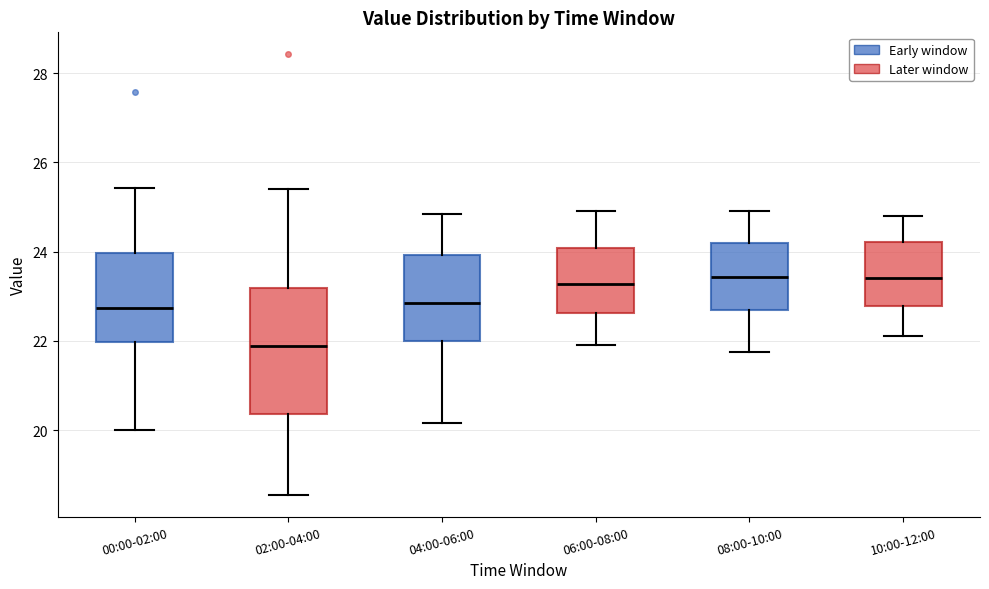

Where does the upper whisker of the box for 00:00-02:00 end on the y-axis? The values are not printed on the chart, so give them approximately, as read against the axis.

25.4